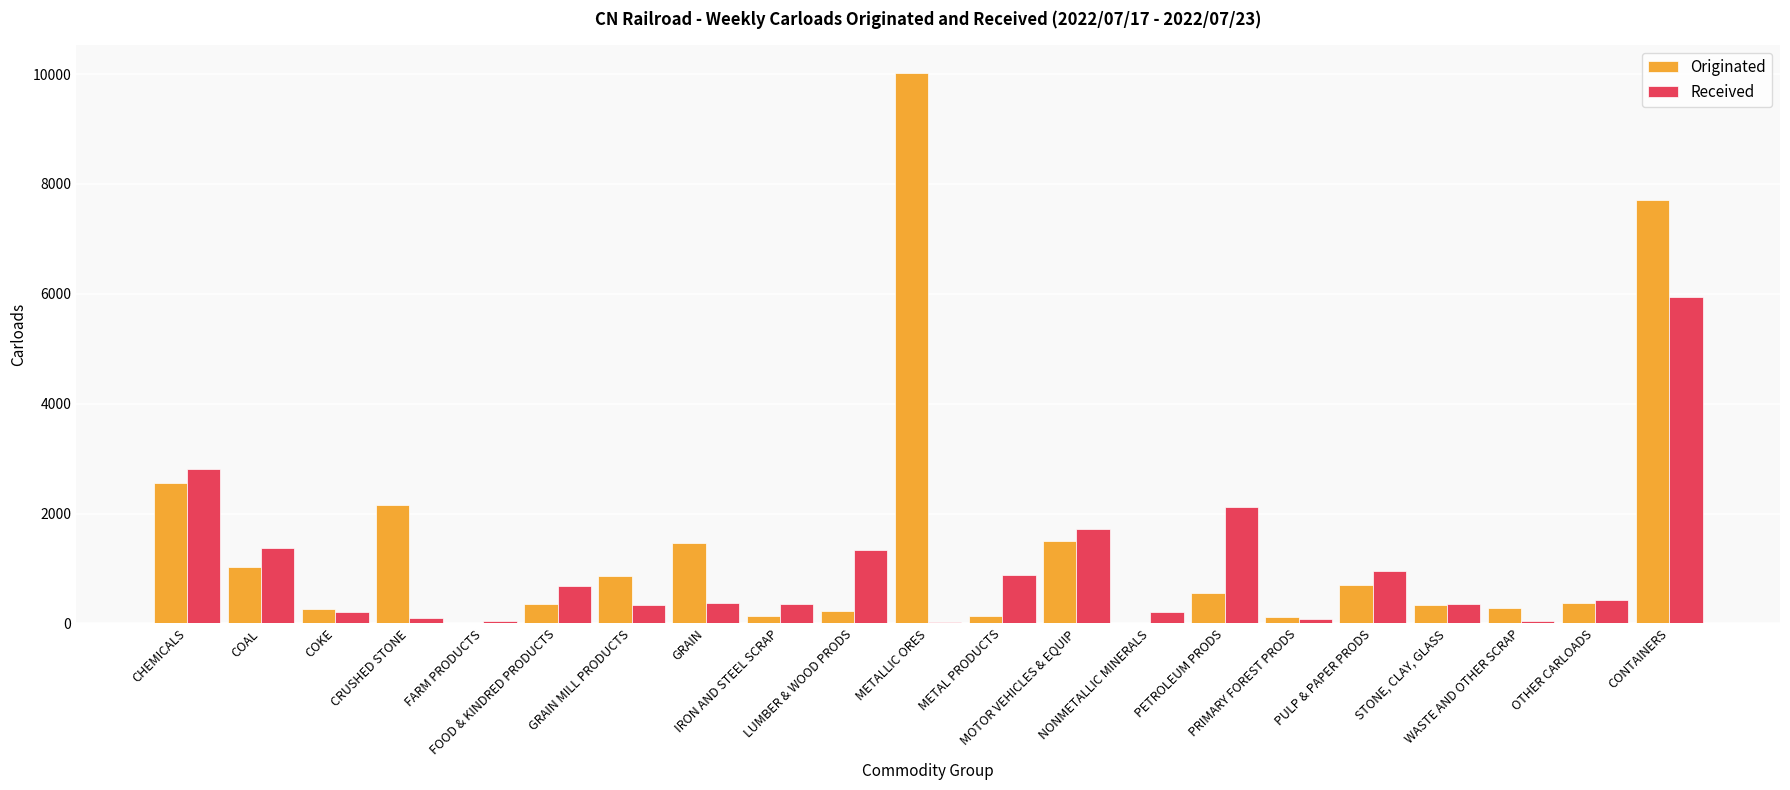

What is the highest value of the Received series?

5933